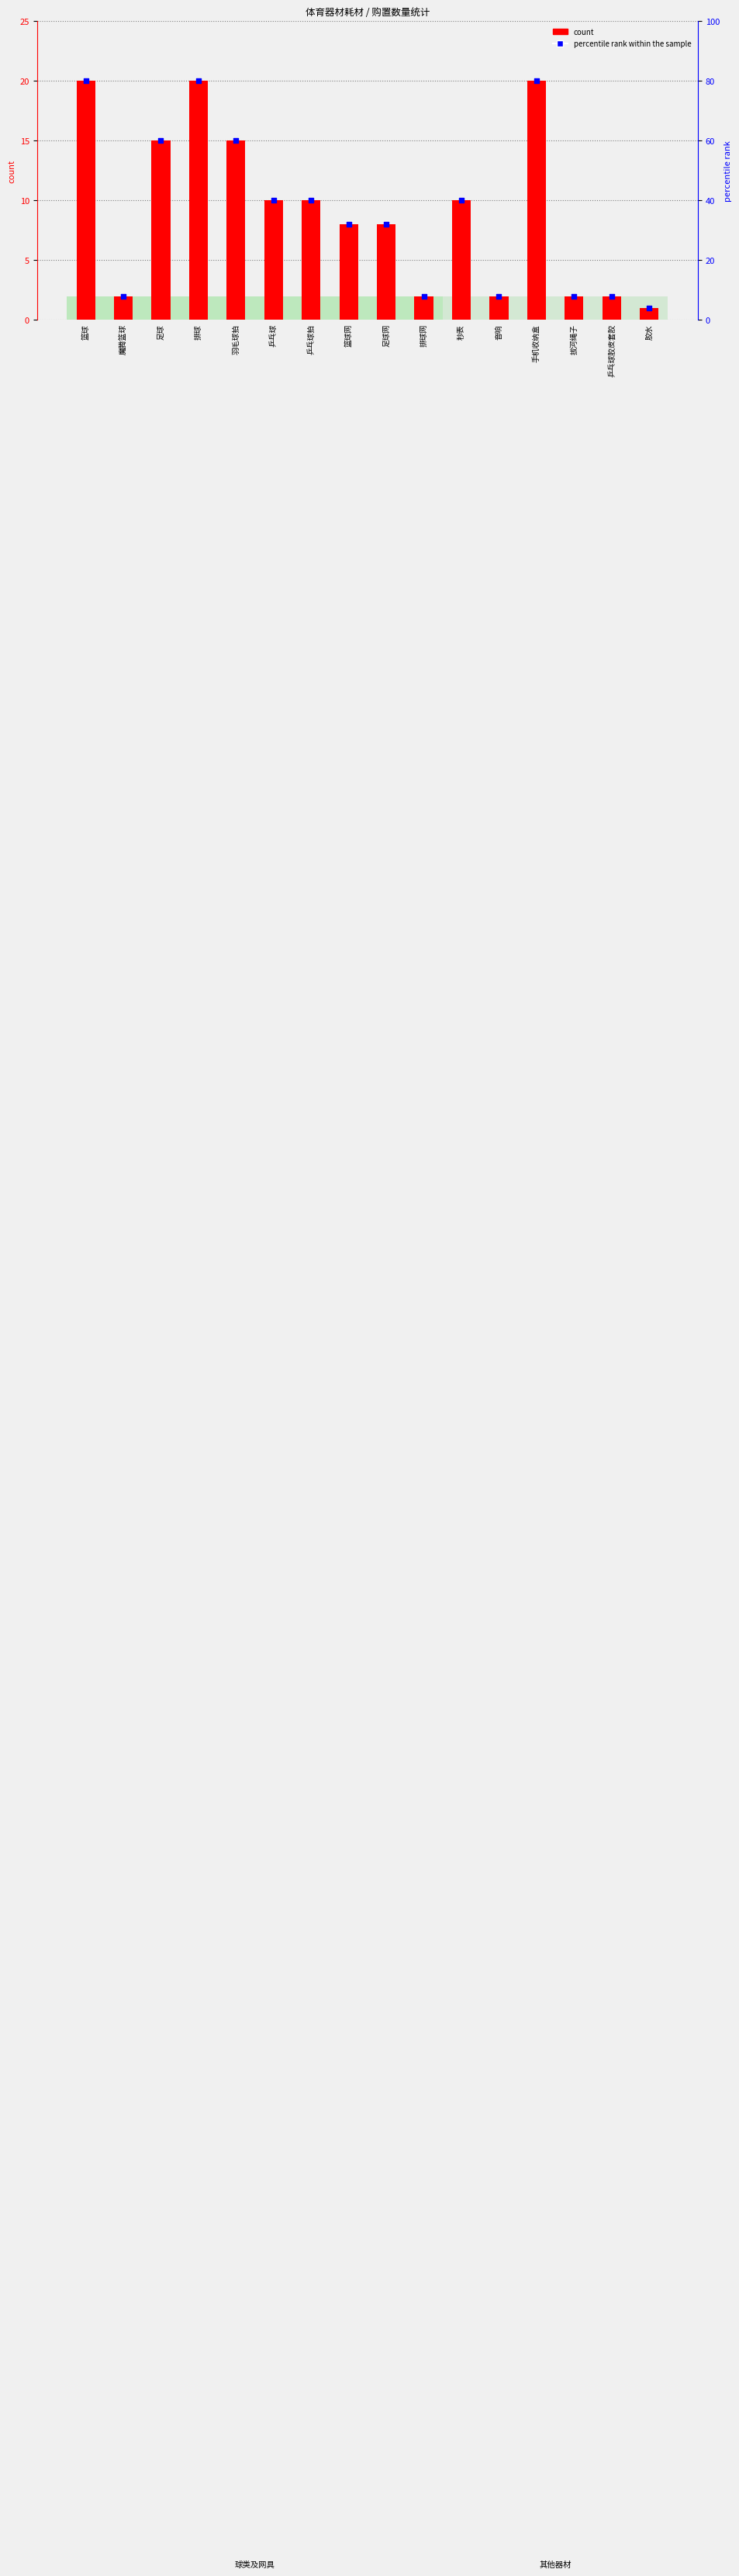

Which series reaches the minimum Y coordinate?

count